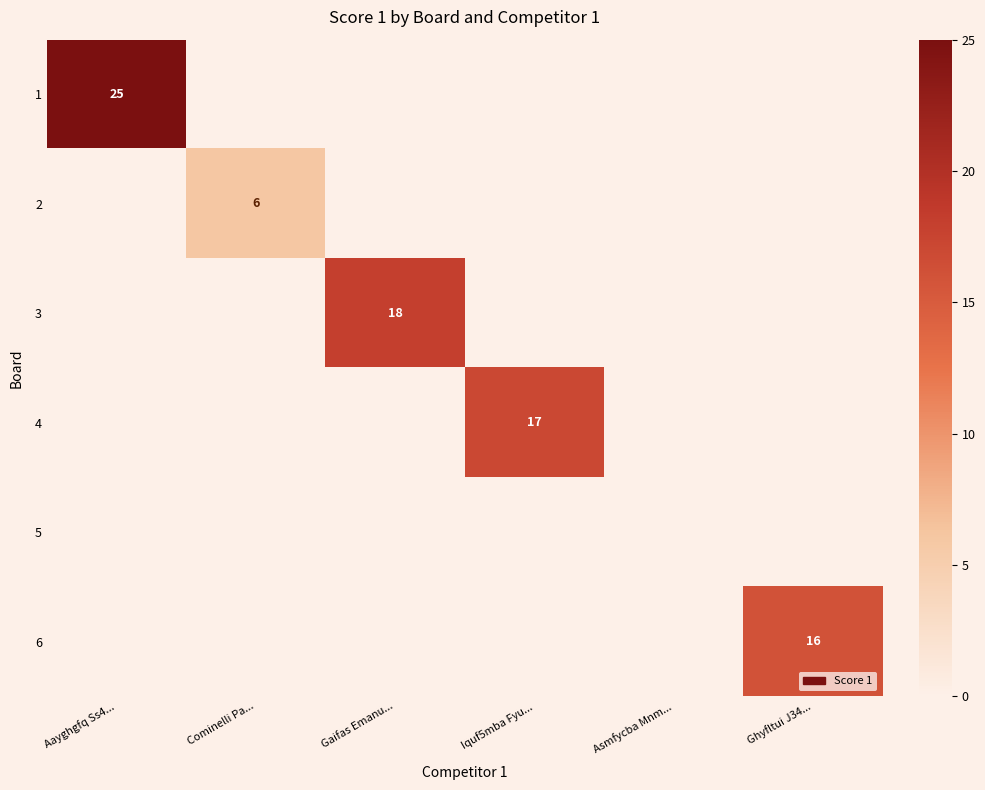

True or false: 2 has a value of 2 at Cominelli Pa....

False